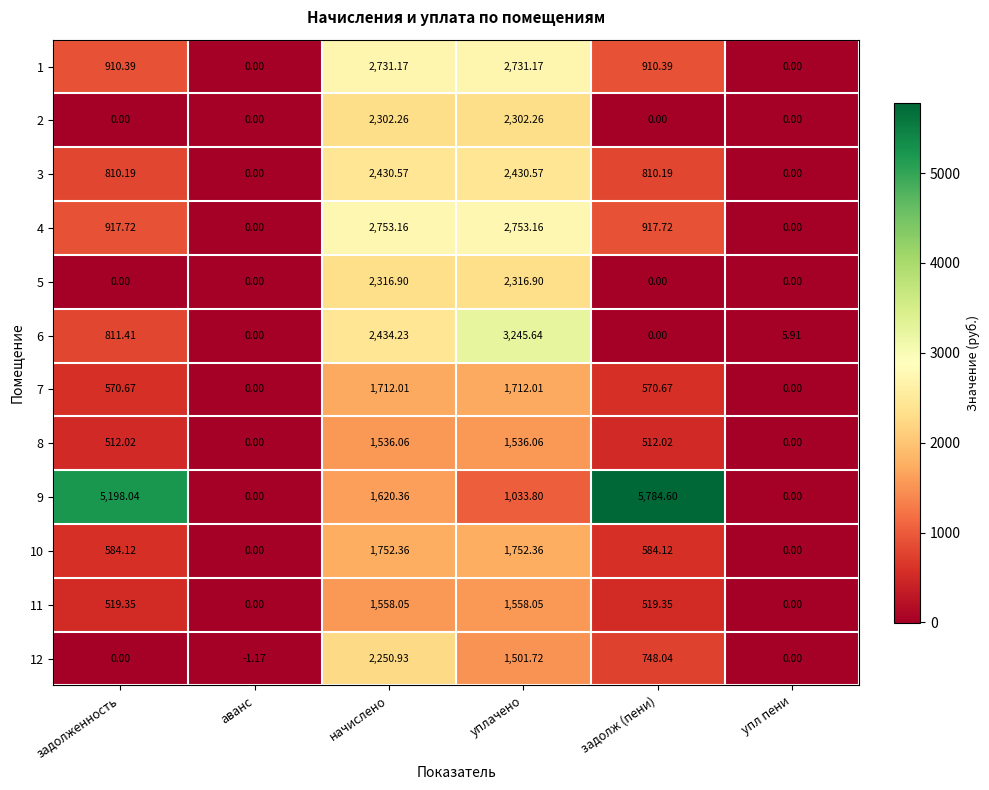

At which category is the sum across all series the highest?

начислено